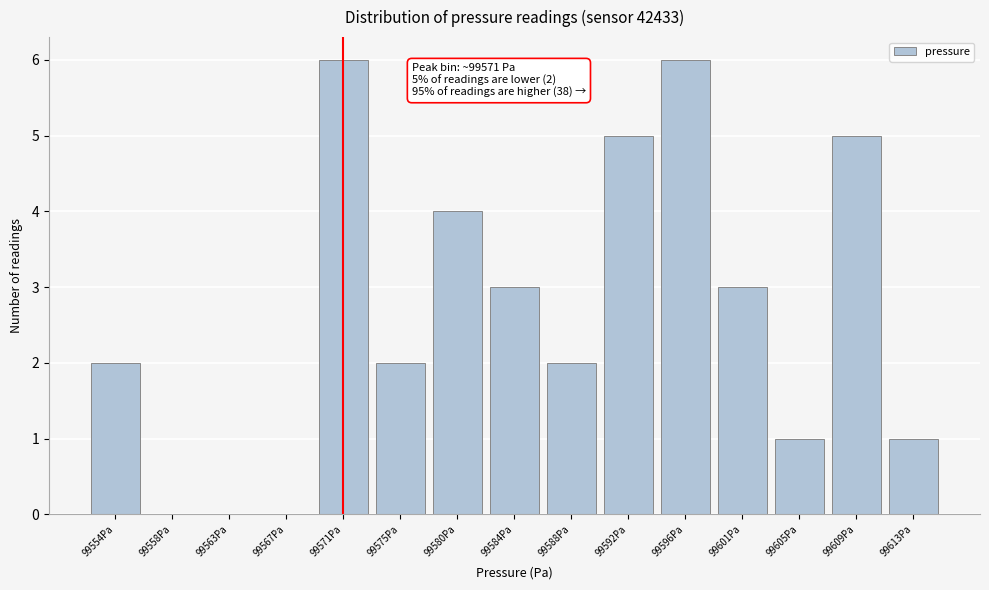

Reading left to right, extract all data points from this chart.

99554Pa=2	99558Pa=0	99563Pa=0	99567Pa=0	99571Pa=6	99575Pa=2	99580Pa=4	99584Pa=3	99588Pa=2	99592Pa=5	99596Pa=6	99601Pa=3	99605Pa=1	99609Pa=5	99613Pa=1